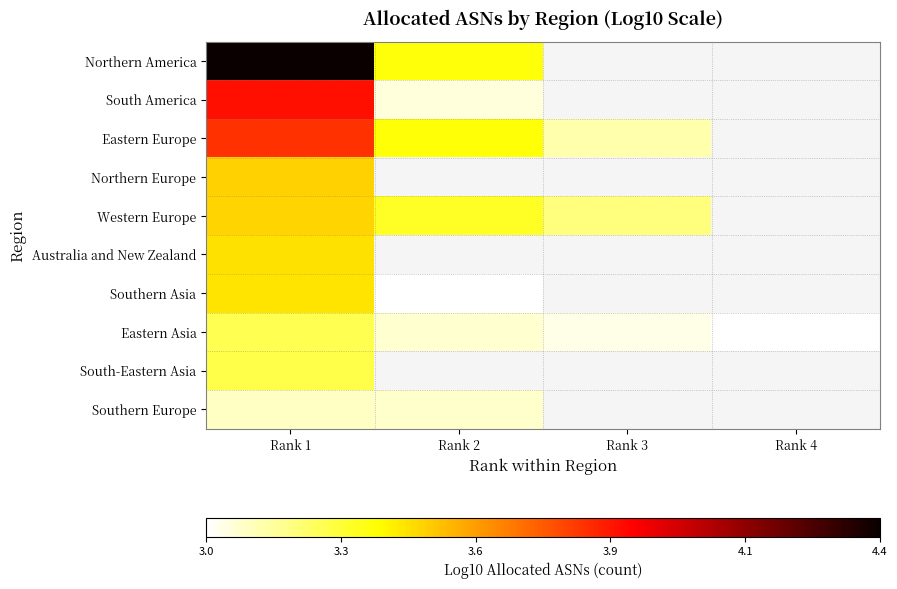

What is the total value across all series at Rank 1?

35.4